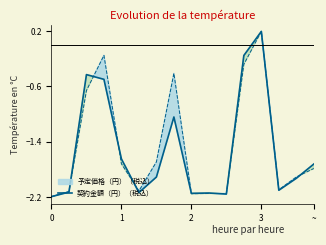

Reading right to left, what are all the values shown in this chart?

-1.7	-1.9	-2.1	0.2	-0.1	-2.2	-2.1	-2.2	-1.0	-1.9	-2.1	-1.7	-0.5	-0.4	-2.1	-2.2